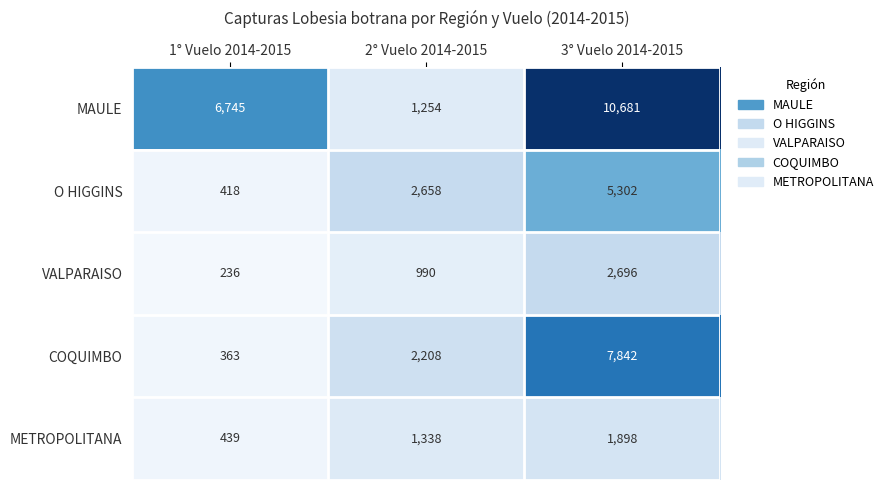

At 1° Vuelo 2014-2015, list the series in order from largest to smallest.

MAULE, METROPOLITANA, O HIGGINS, COQUIMBO, VALPARAISO